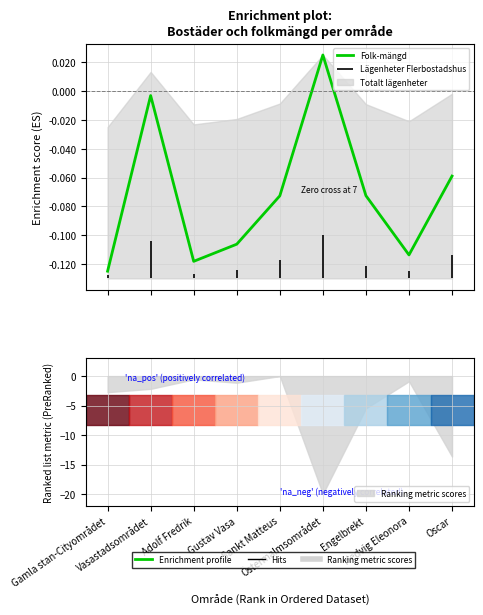

How many interior local peaks (higher than both neighbors) does the data have?

2